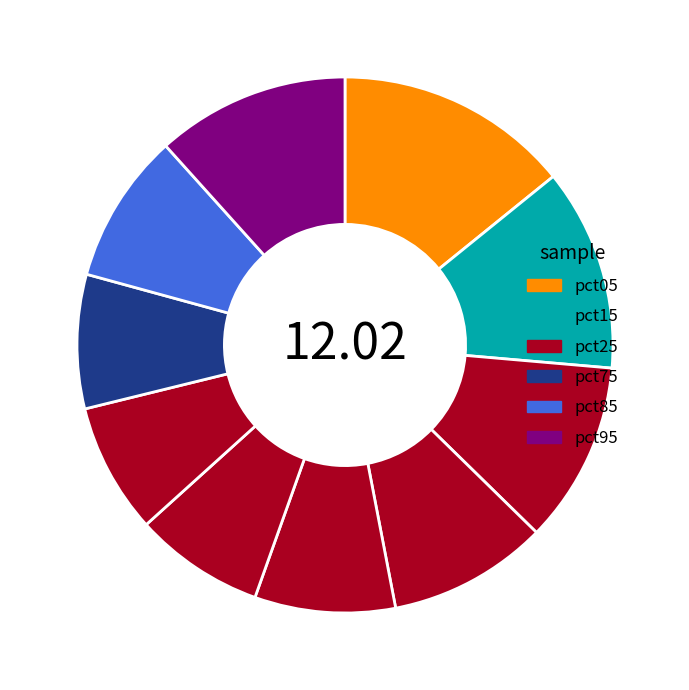

How many slices are in this pie chart?

10